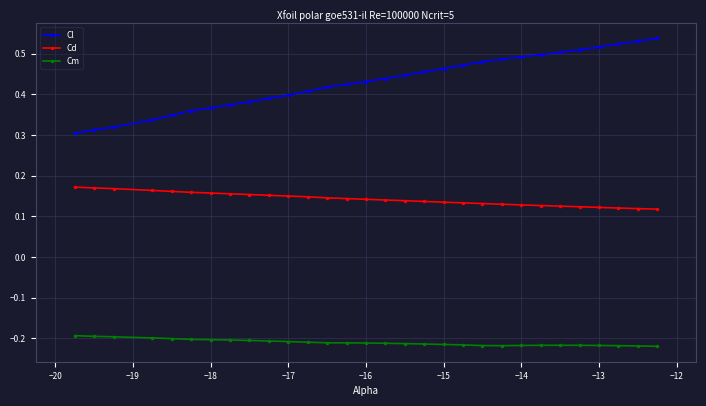

Which series has the widest spread of values?

Cl